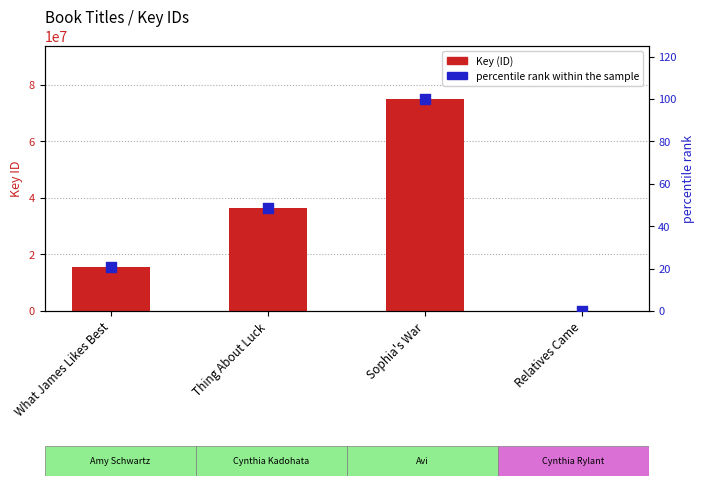

Which series has the largest Y range (max minus min)?

Key